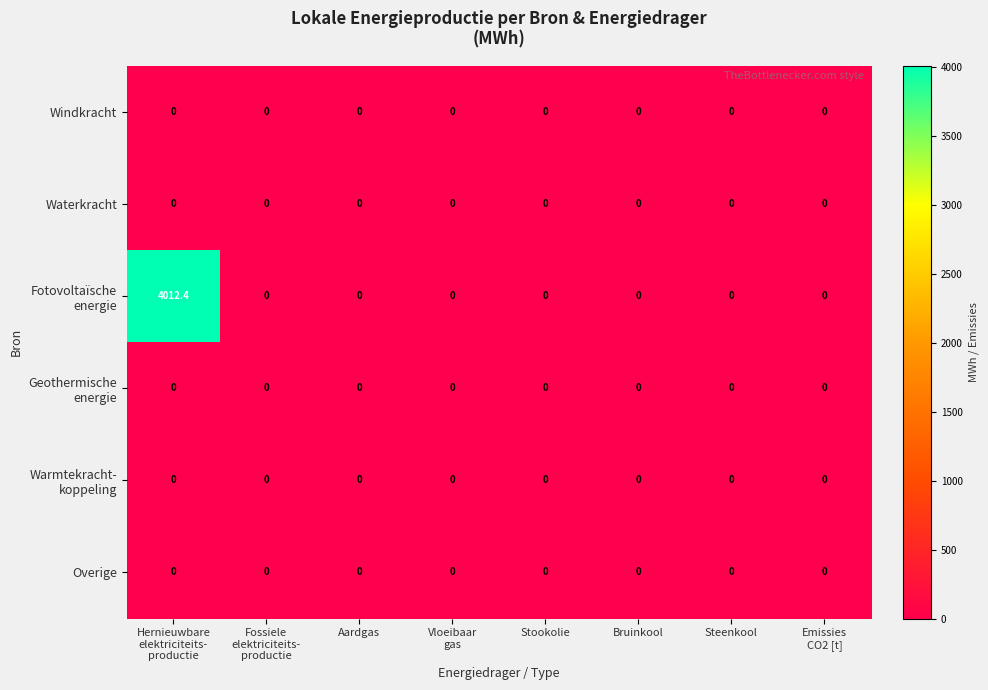

Is it true that Overige equals 0.0 at Stookolie?

True